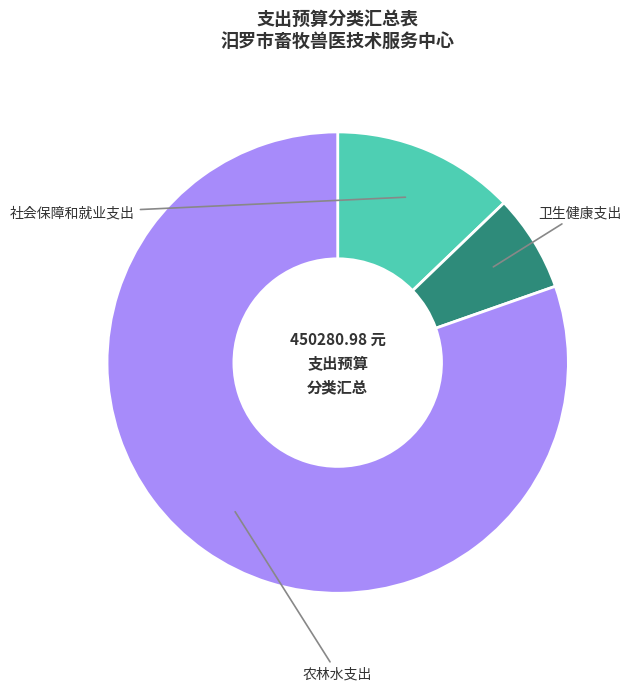

To the nearest percent, what is the difference between the largest and smallest slice percentages?

74%